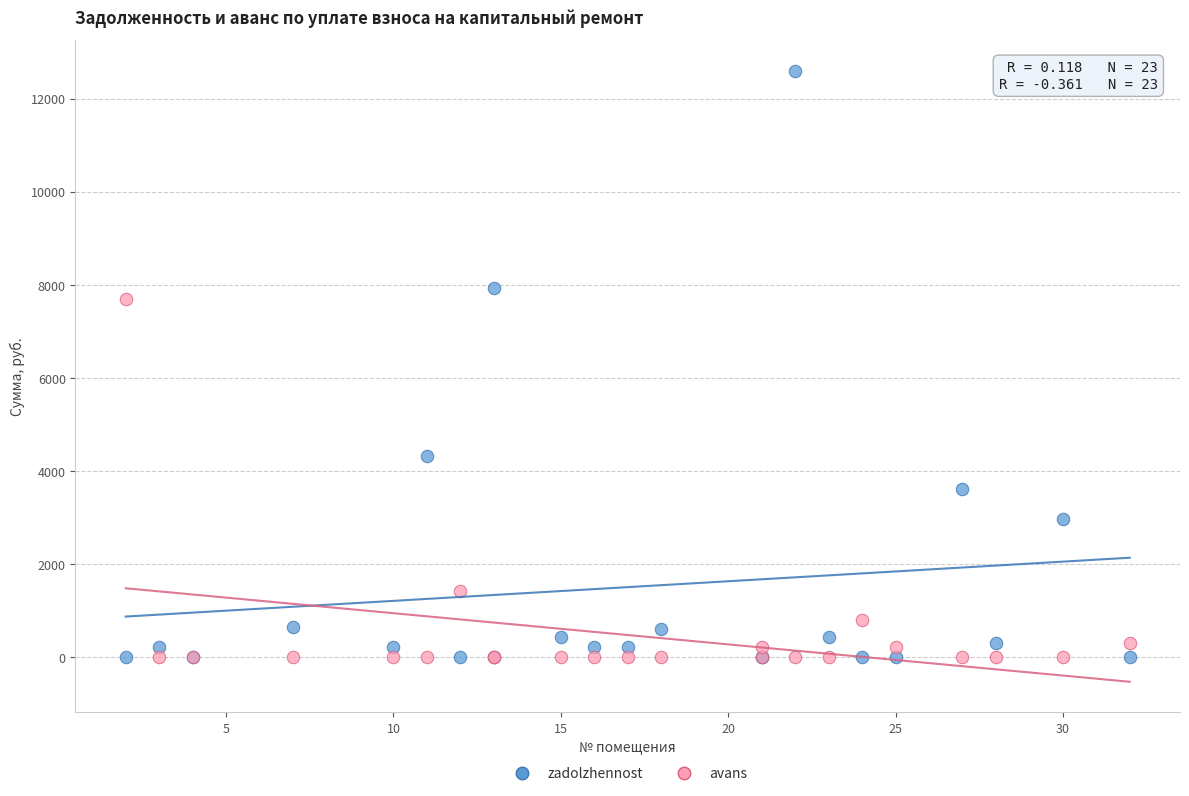

Which series contains the highest Y value?

zadolzhennost